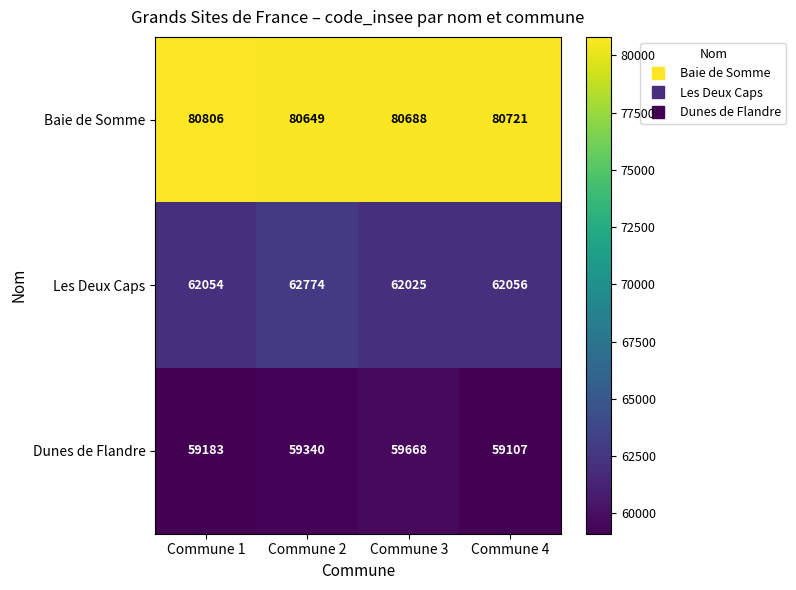

Reading left to right, list all the values displayed in this chart.

Baie de Somme: 80806	80649	80688	80721
Les Deux Caps: 62054	62774	62025	62056
Dunes de Flandre: 59183	59340	59668	59107